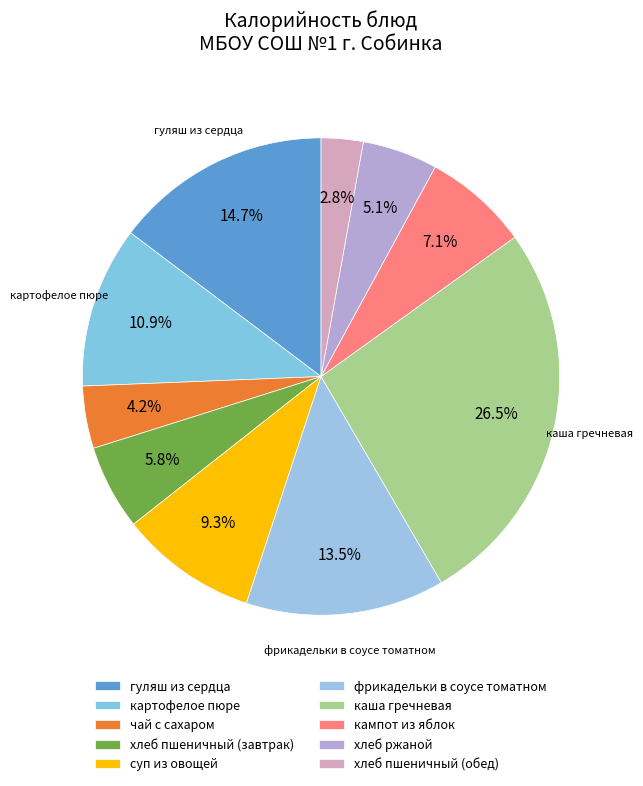

What is the ratio of the value at гуляш из сердца to the value at кампот из яблок?

2.1